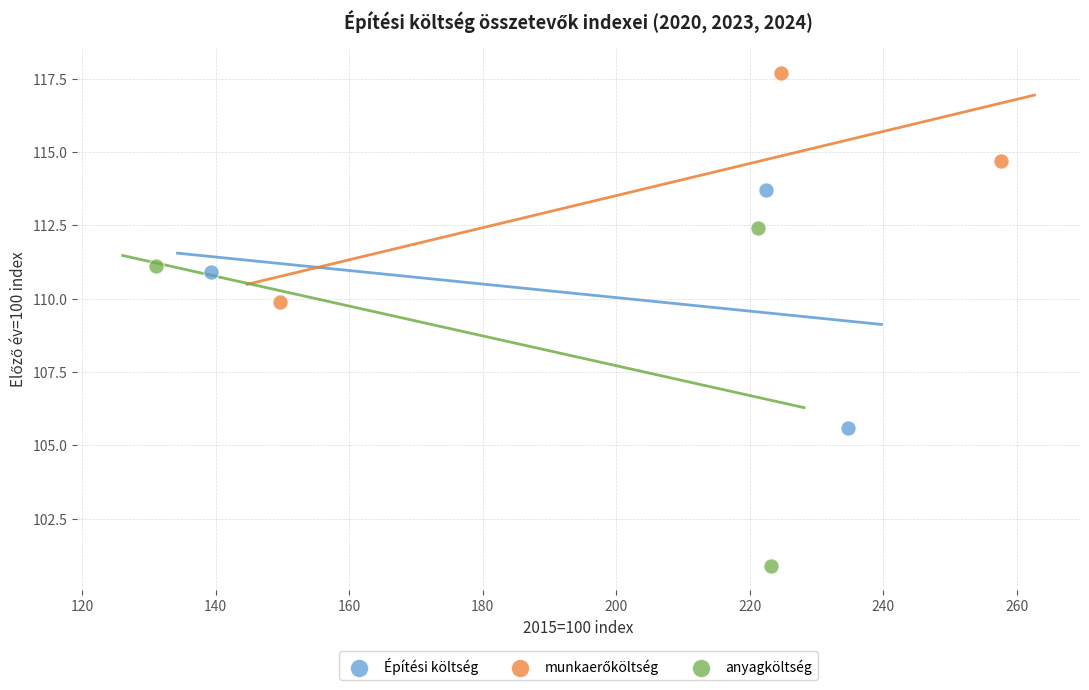

Which series reaches the minimum Y coordinate?

anyagköltség